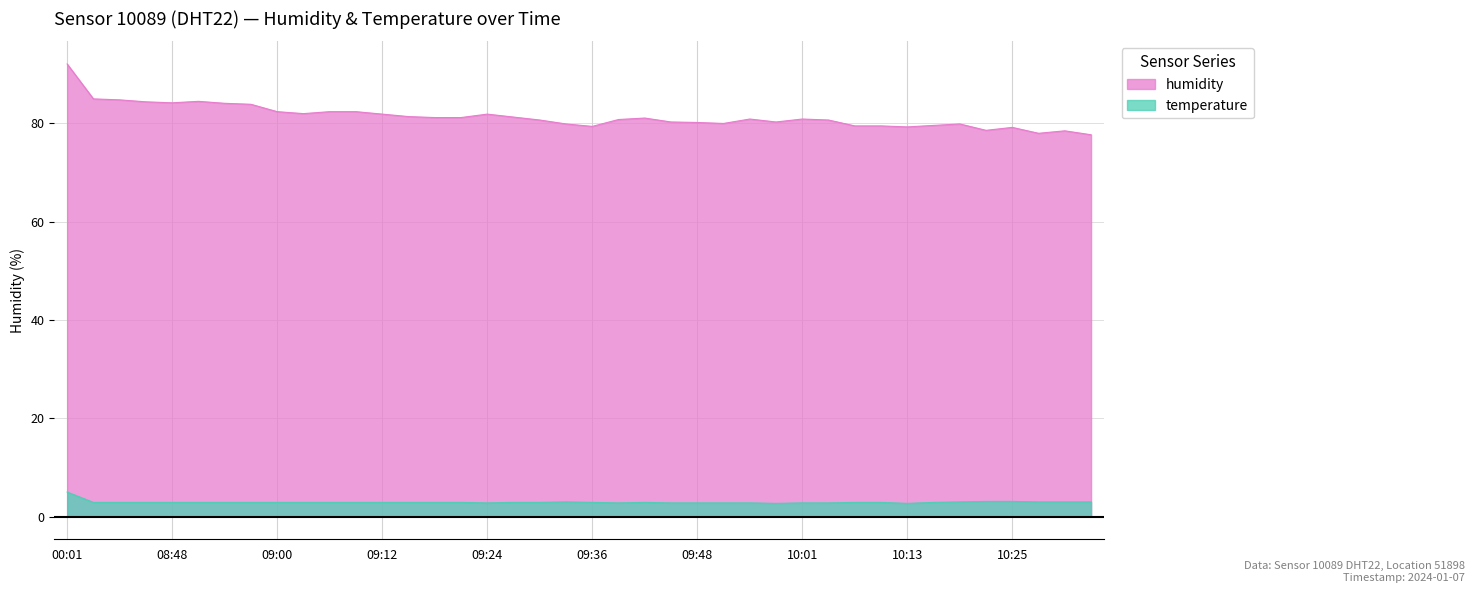

Is the value of temperature at 10:07 greater than the value of humidity at 10:31?

No